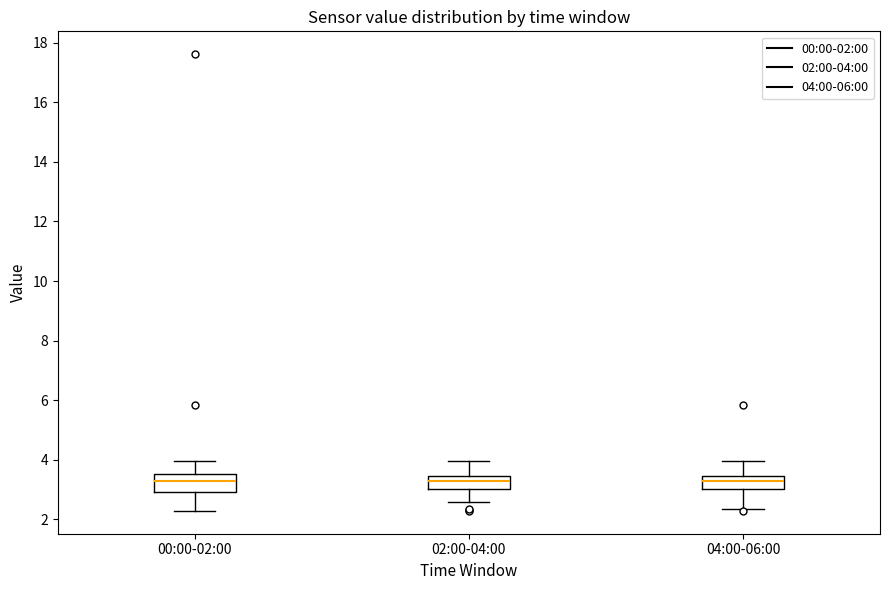

Where does the median line of the box for 00:00-02:00 sit on the y-axis? The values are not printed on the chart, so give them approximately, as read against the axis.

3.2